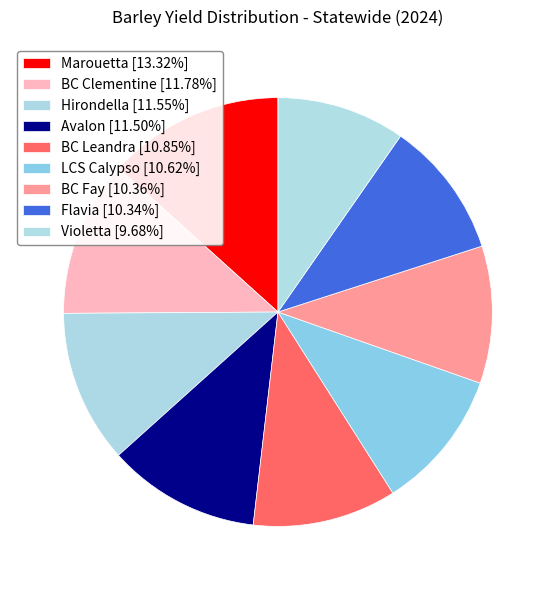

How many slices are in this pie chart?

9